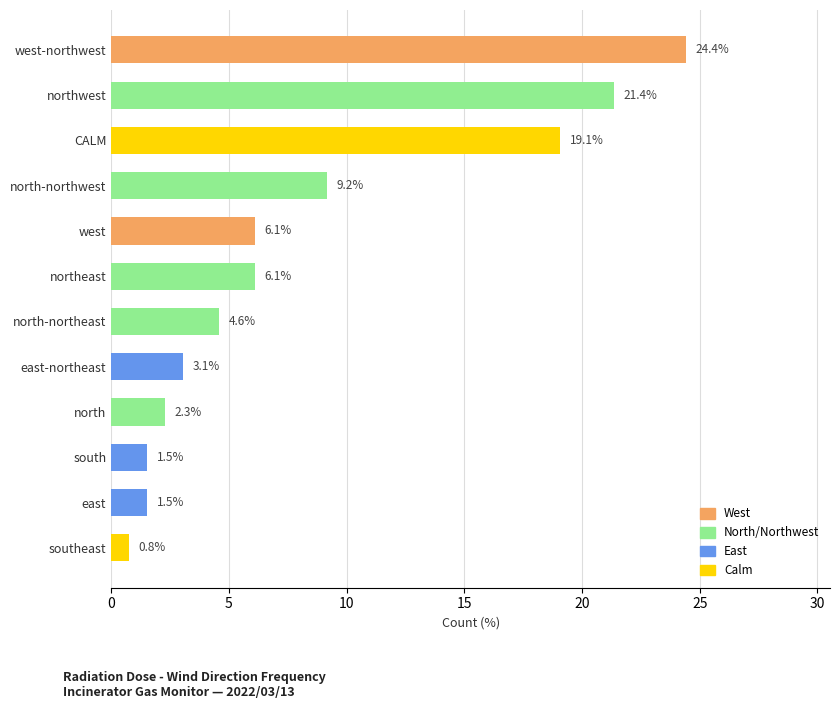

Which has a higher value, southeast or north?

north